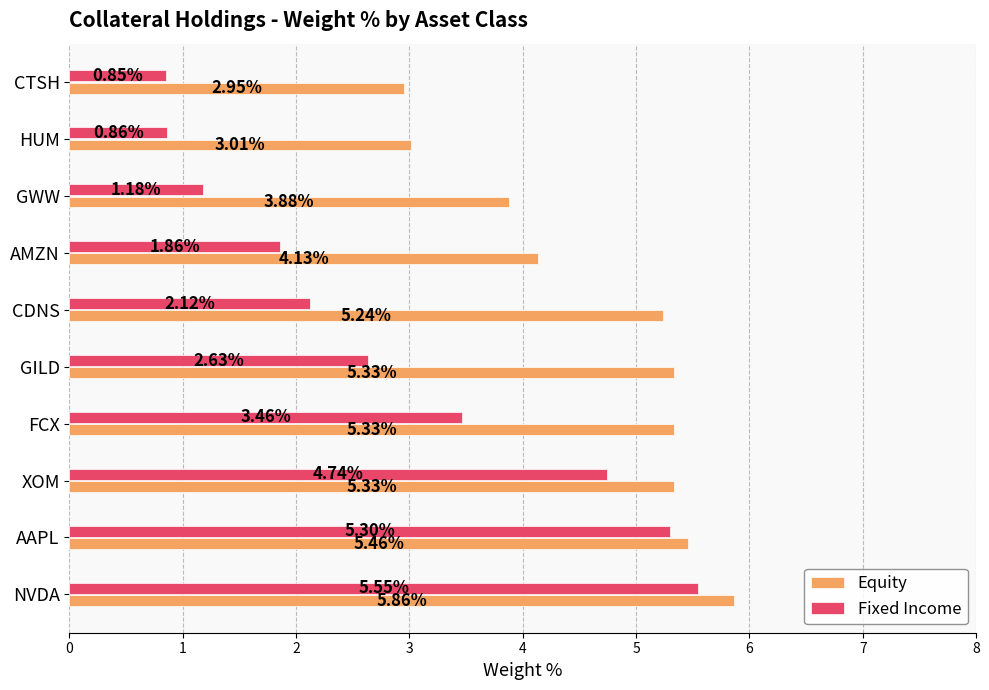

Between AMZN and GWW, which series saw the biggest shift?

Fixed Income